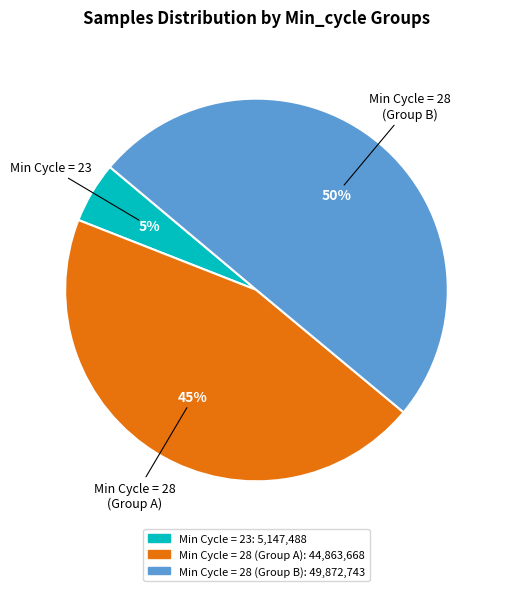

To the nearest percent, what is the difference between the largest and smallest slice percentages?

45%